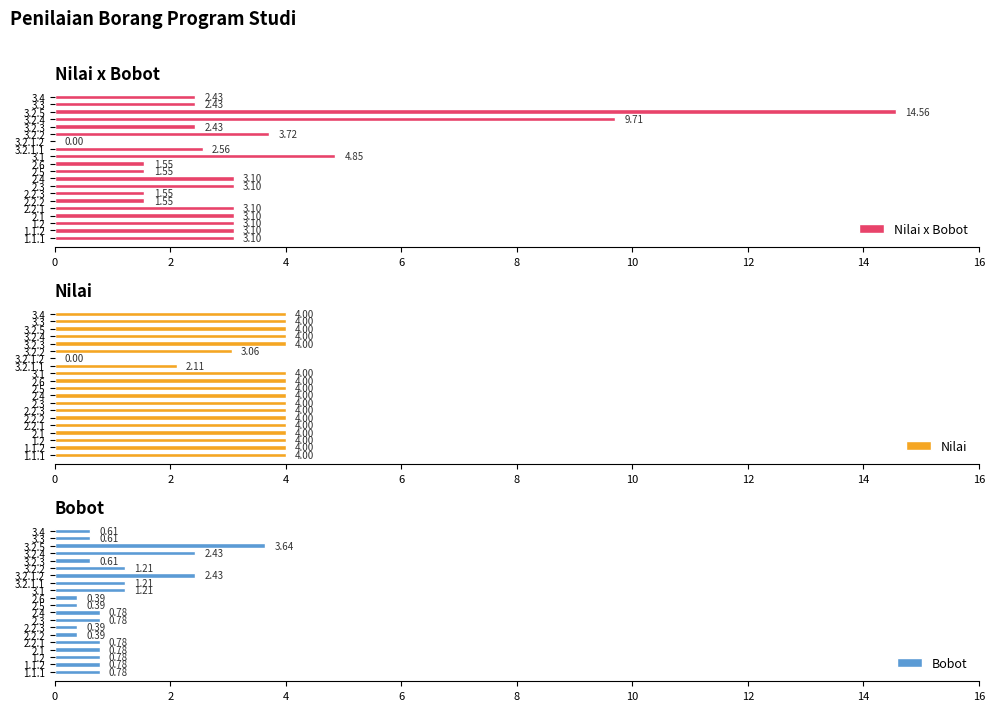

How many series are shown in this chart?

3